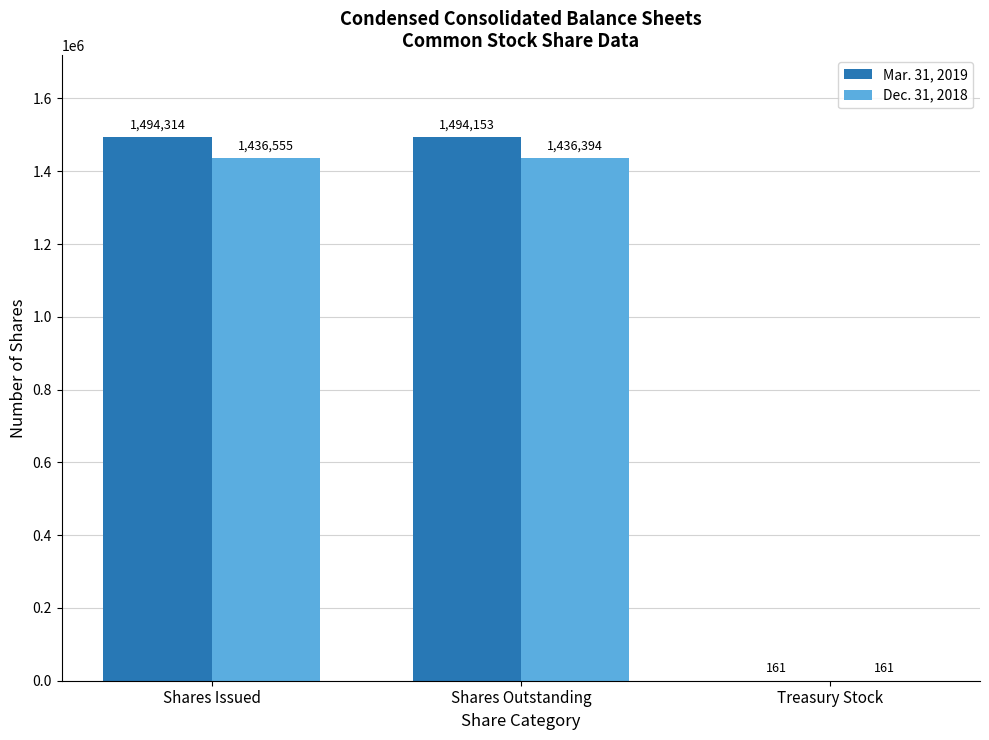

Reading left to right, list all the values displayed in this chart.

Mar. 31, 2019: Shares Issued=1494314	Shares Outstanding=1494153	Treasury Stock=161
Dec. 31, 2018: Shares Issued=1436555	Shares Outstanding=1436394	Treasury Stock=161